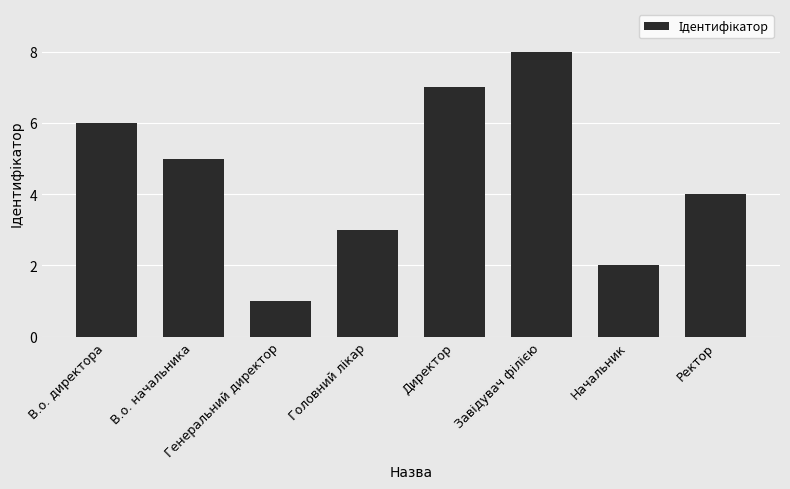

What is the sum of all values?

36